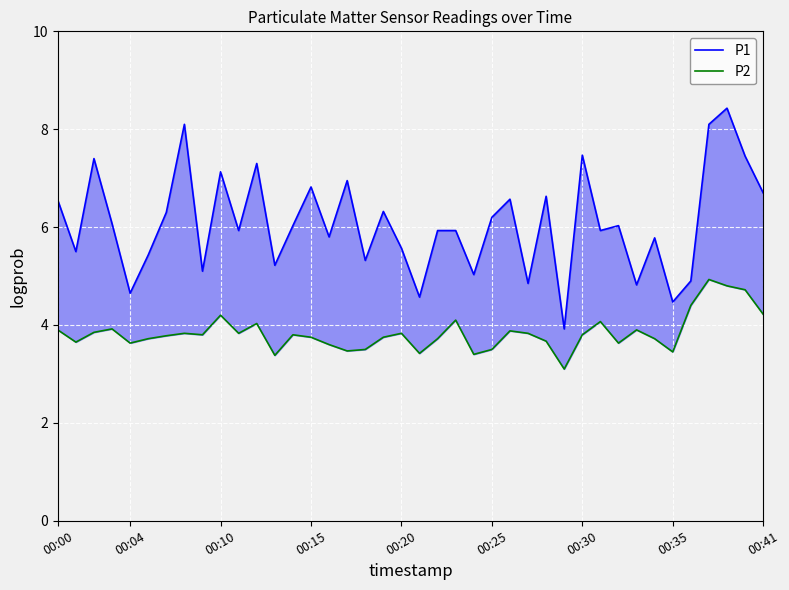

True or false: P1 and P2 cross at least once.

False